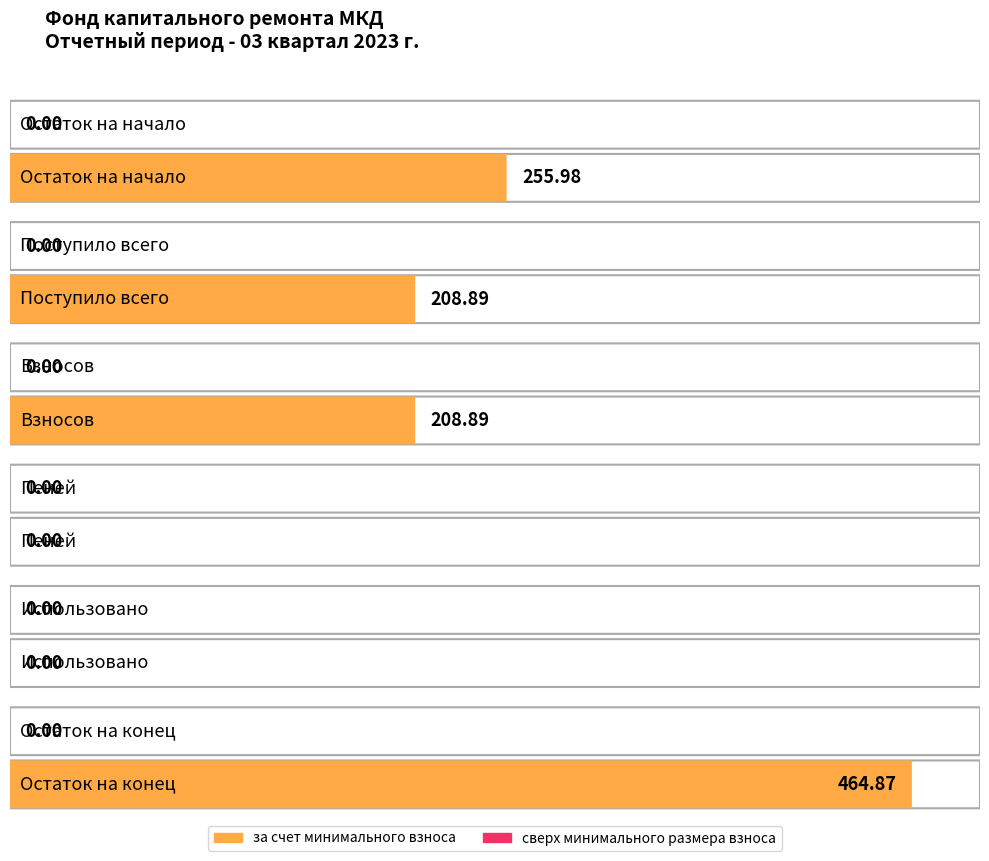

At how many categories does at least one series exceed 137?

4